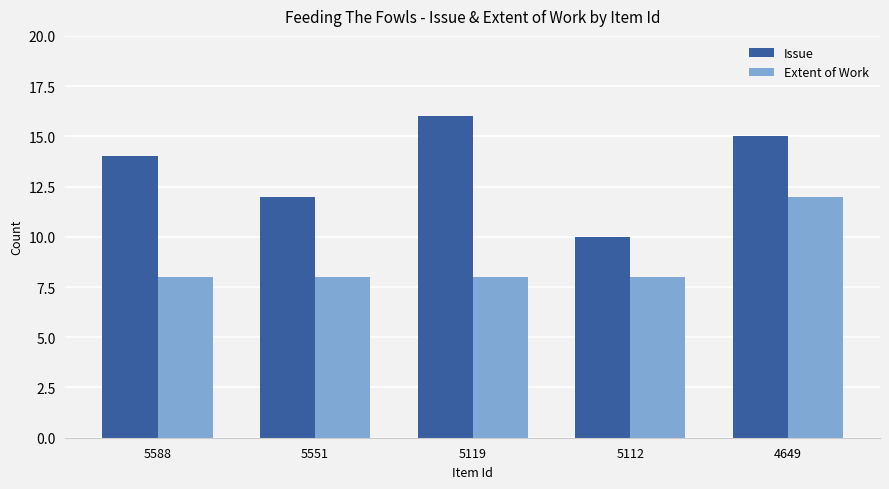

What are all the series names shown in the legend?

Issue, Extent of Work